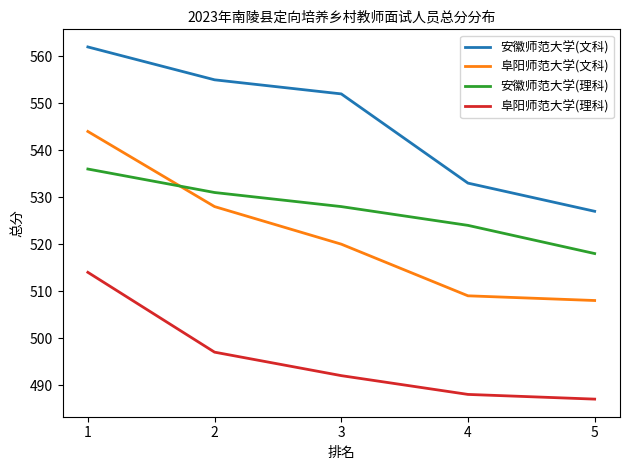

Is it true that 阜阳师范大学(文科) equals 362 at 2?

False